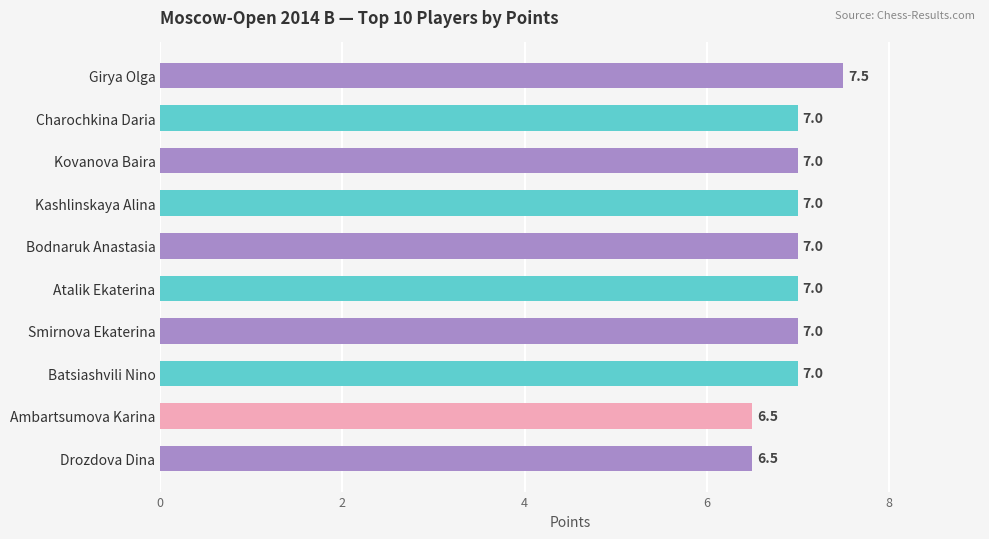

What is the smallest value displayed?

6.5